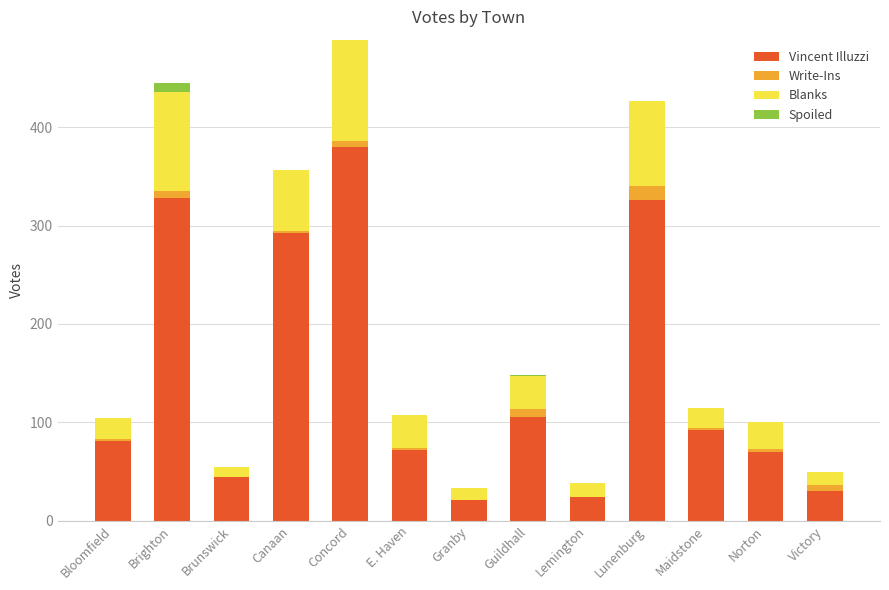

Are the bars horizontal?

No